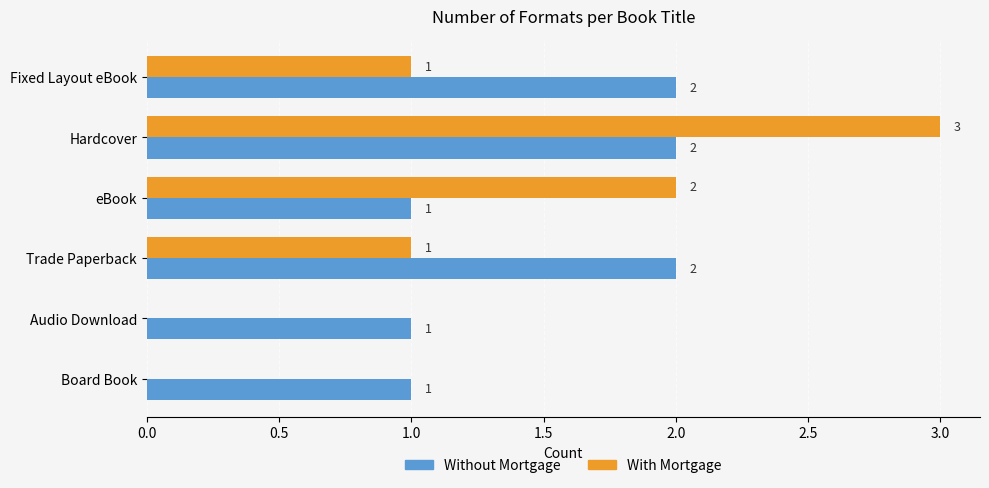

At which category is the sum across all series the highest?

Hardcover